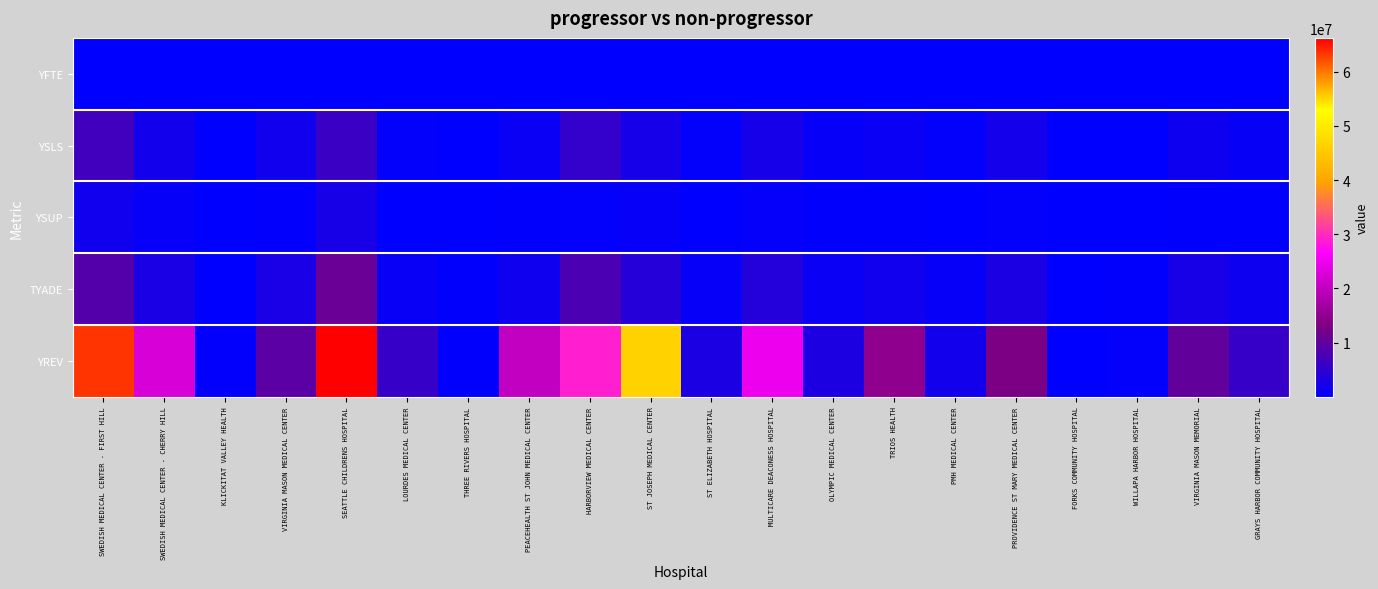

What is the minimum value shown in the chart?

0.5